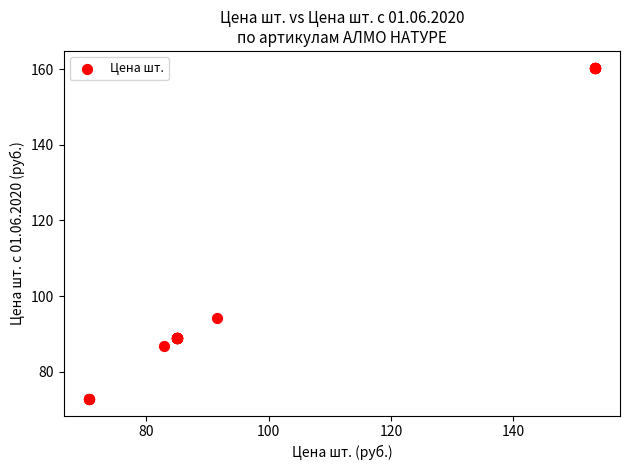

What Y value in the scatter plot is closest to 116?

94.2